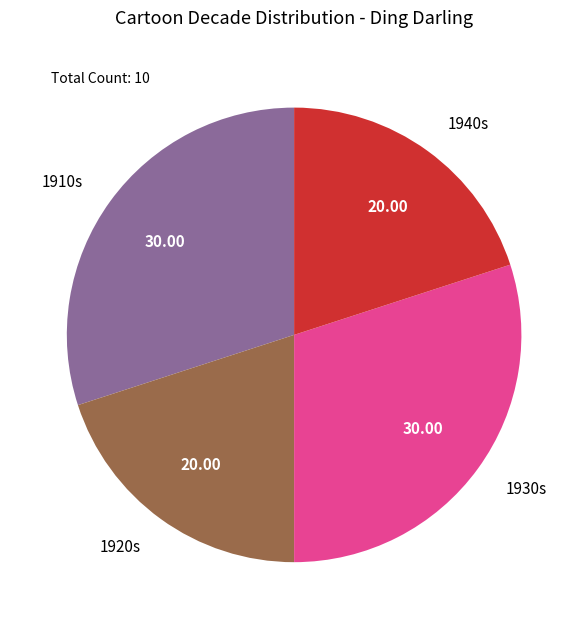

Is there any slice that represents more than half of the pie?

No